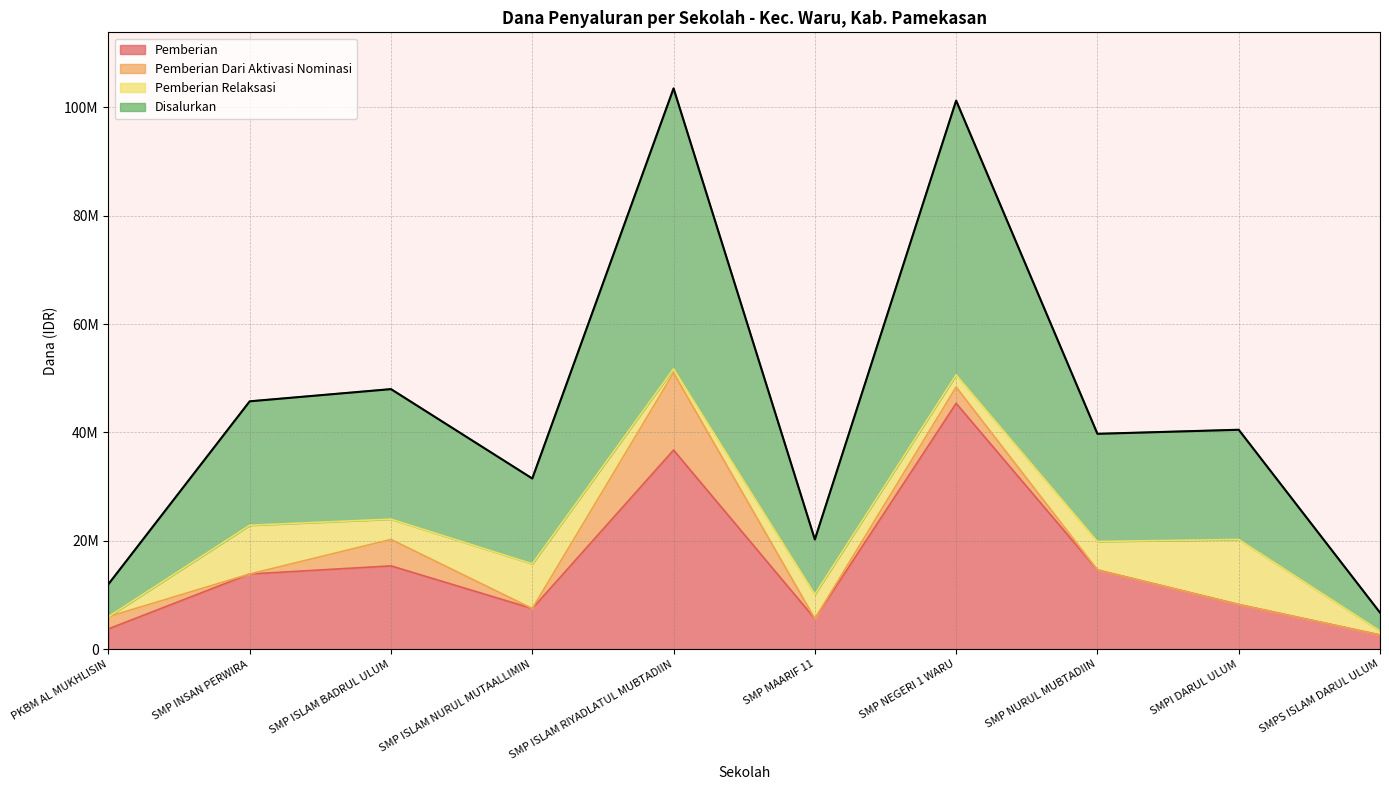

At which label does Disalurkan reach its minimum?

SMPS ISLAM DARUL ULUM